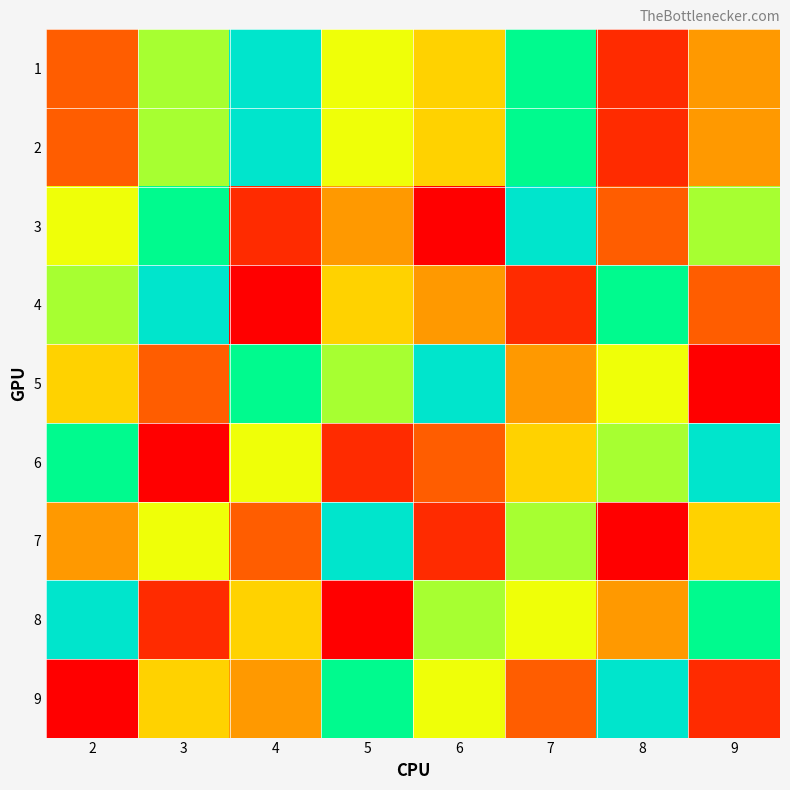

Rank the series by their maximum value, from lowest to highest.

1, 2, 3, 4, 5, 6, 7, 8, 9